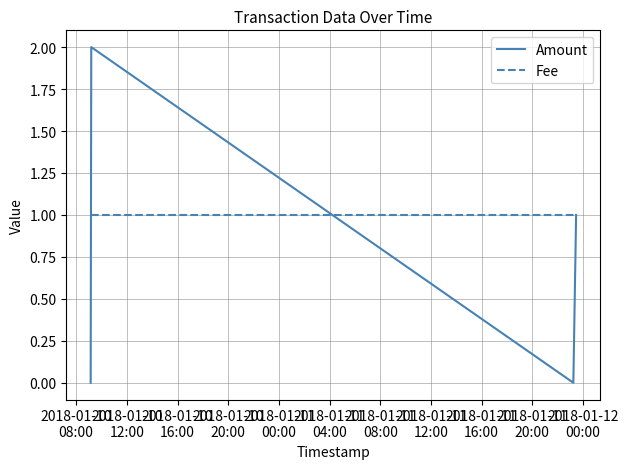

Which series has the largest range (max minus min)?

Amount